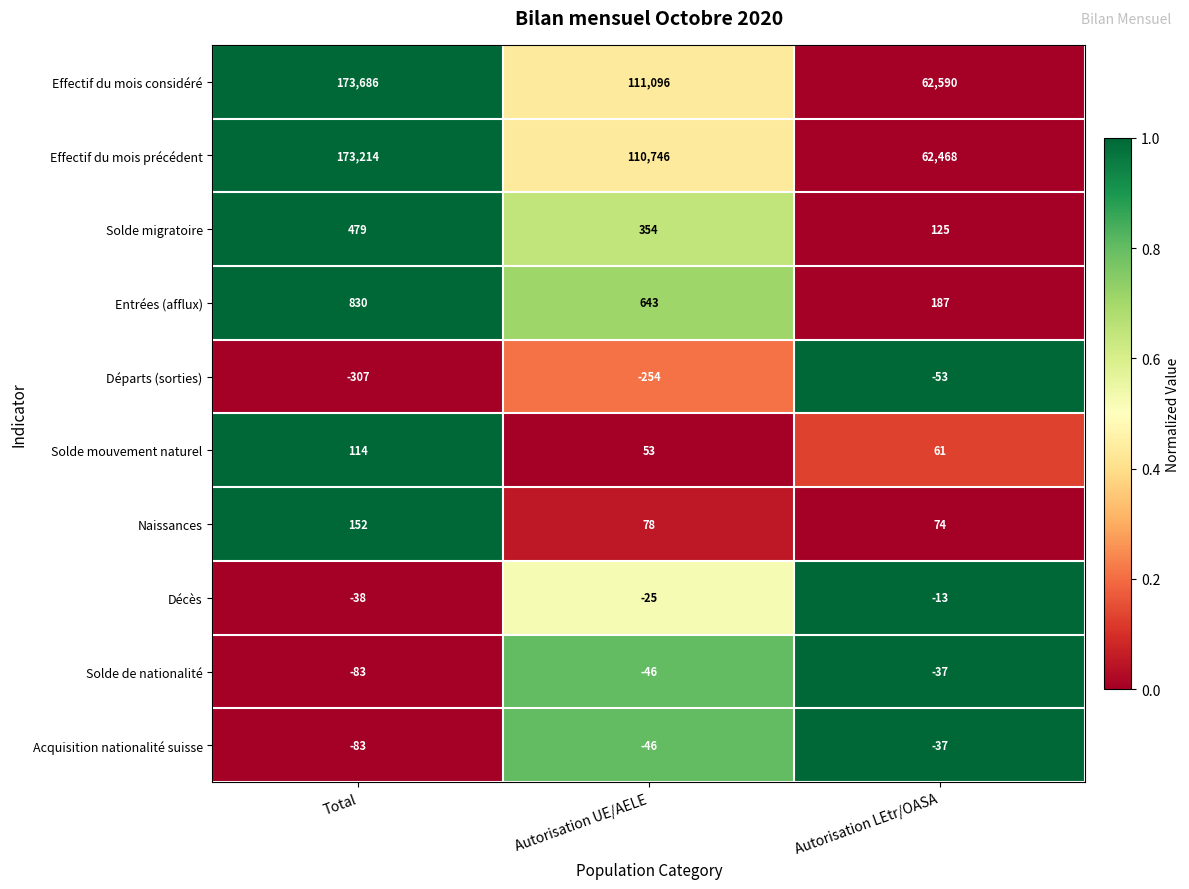

What is the sum of the Acquisition nationalité suisse values at Autorisation LEtr/OASA and Autorisation UE/AELE?

-83